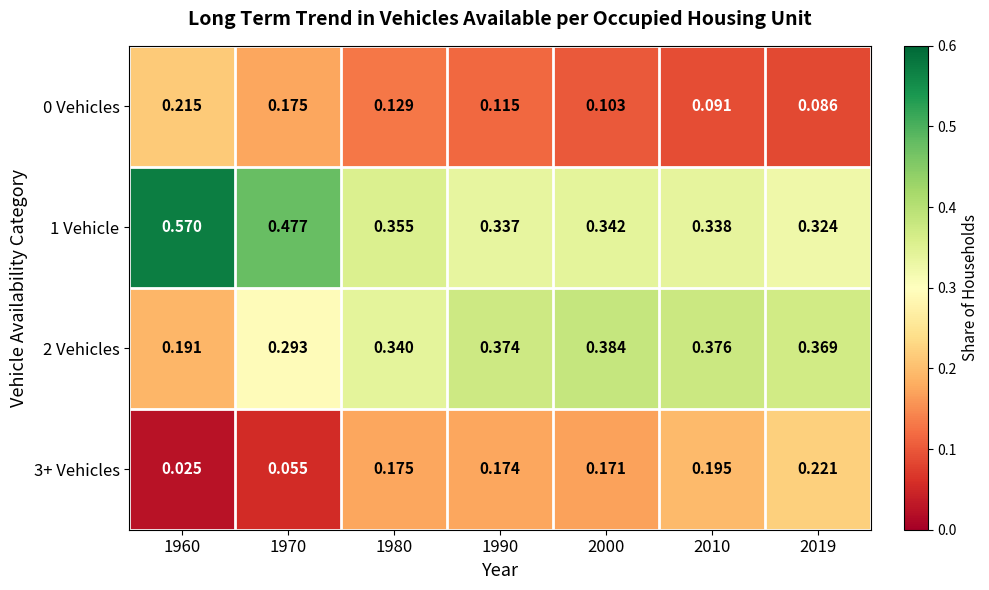

Is the value of 0 Vehicles at 2010 greater than the value of 2 Vehicles at 2010?

No